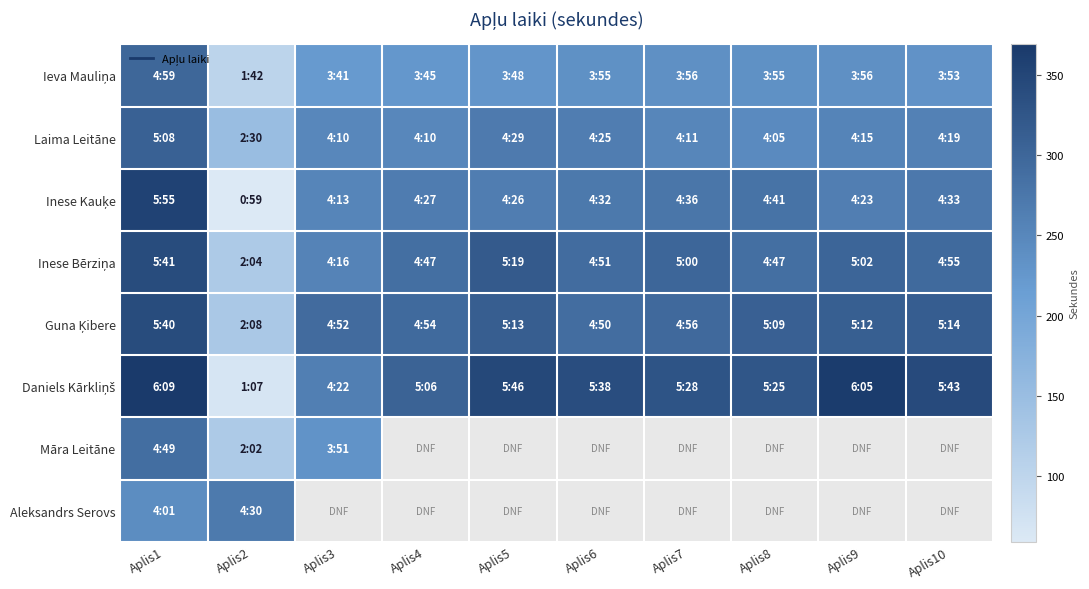

What is the highest value of the Laima Leitāne series?

308.0